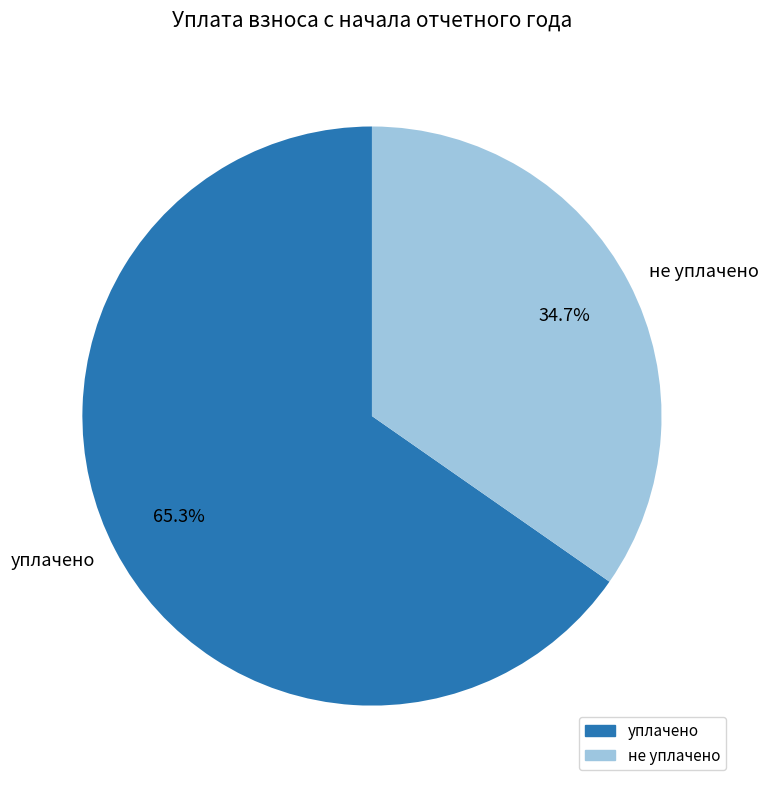

Combined, do не уплачено and уплачено account for over 50%?

Yes